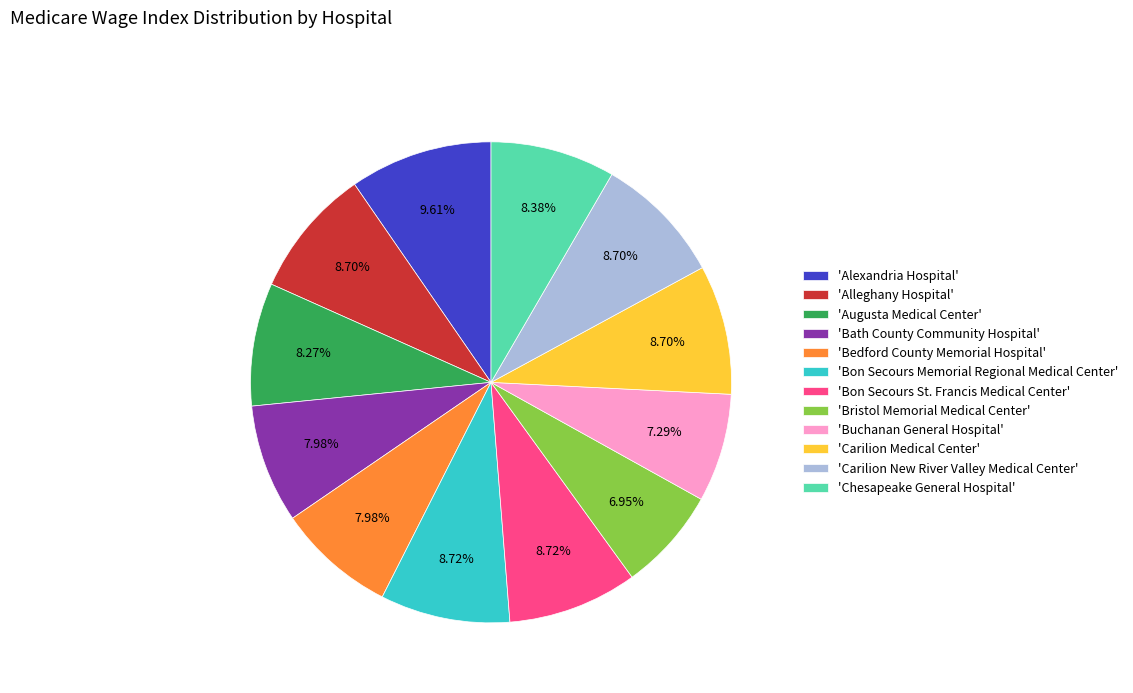

Count the number of slices in the pie.

12